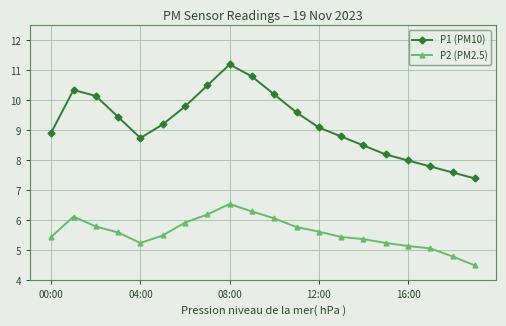

List the series in order of their overall mean, highest first.

P1 (PM10), P2 (PM2.5)